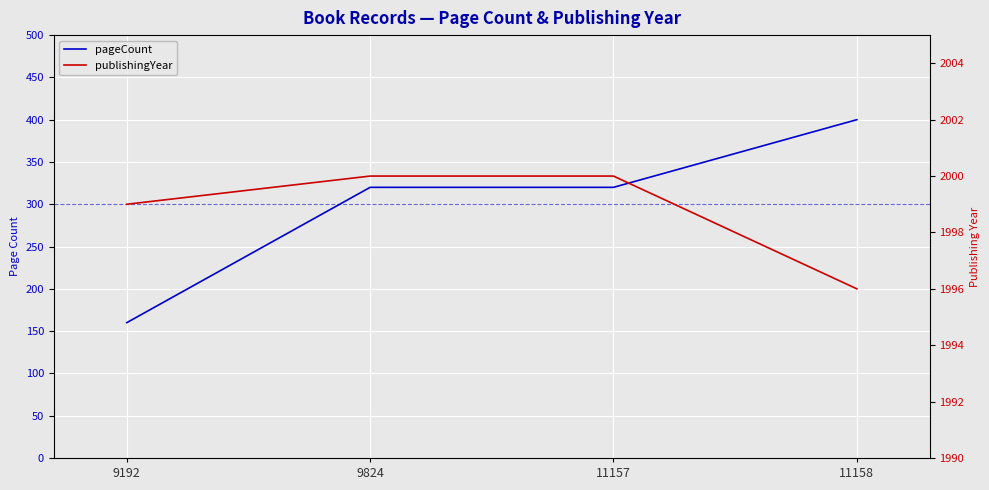

Which series has the widest spread of values?

pageCount